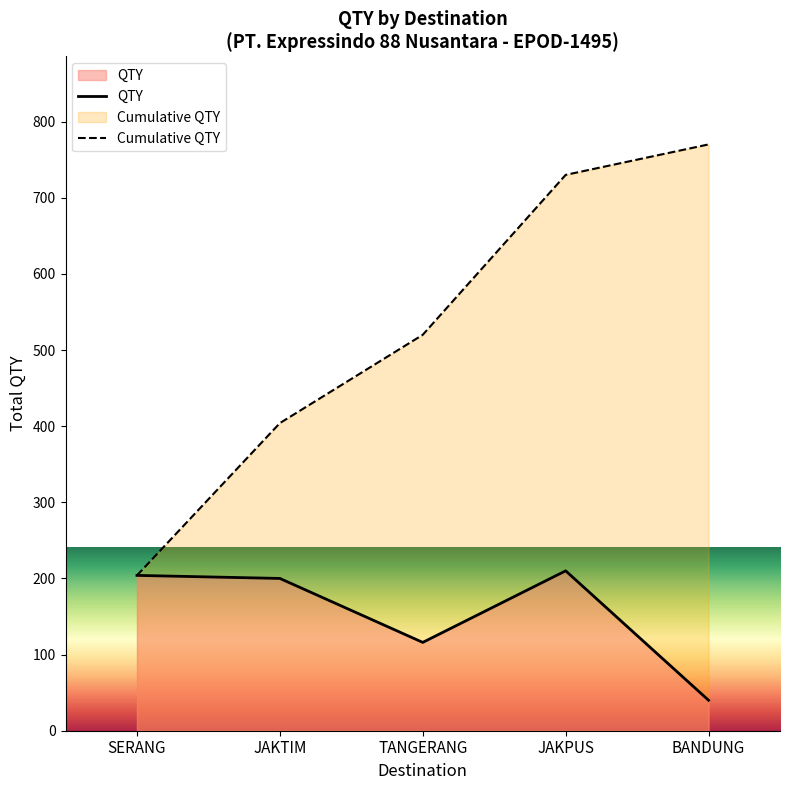

Rank the series at JAKTIM from highest to lowest value.

Cumulative QTY, QTY